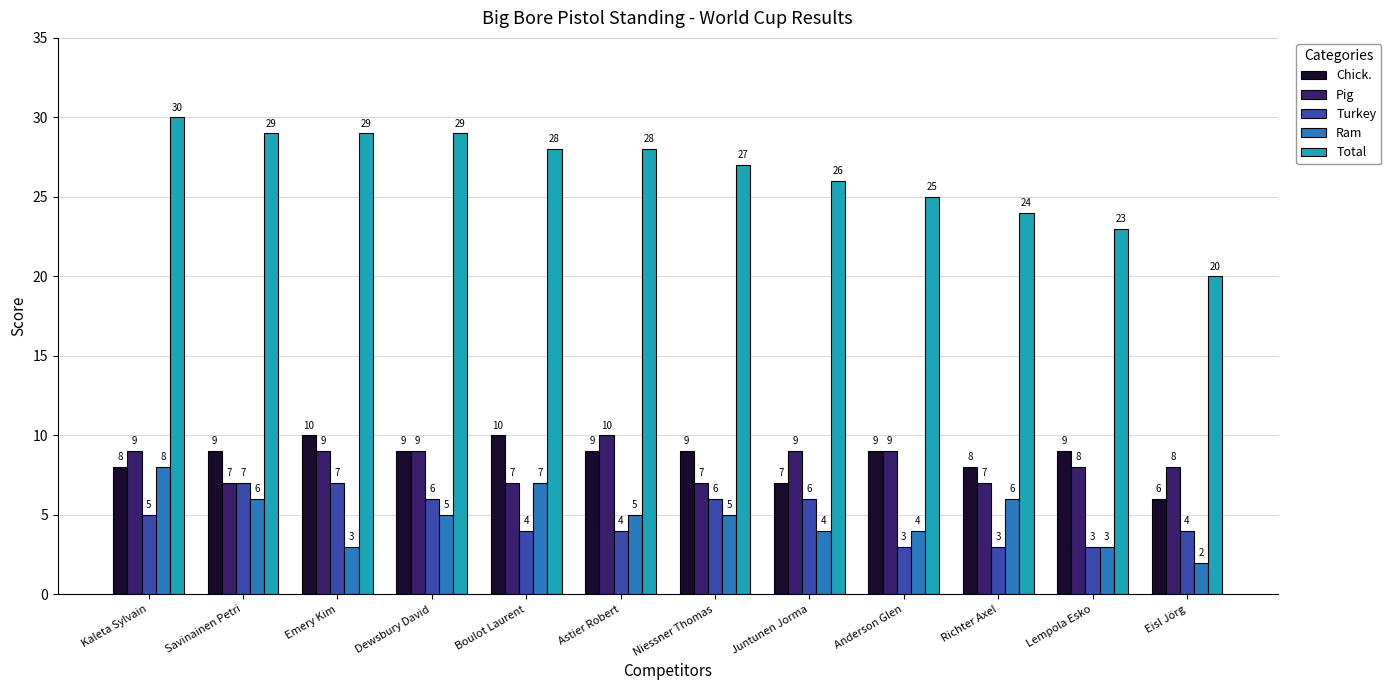

What is the difference between the highest and lowest values at Savinainen Petri?

23